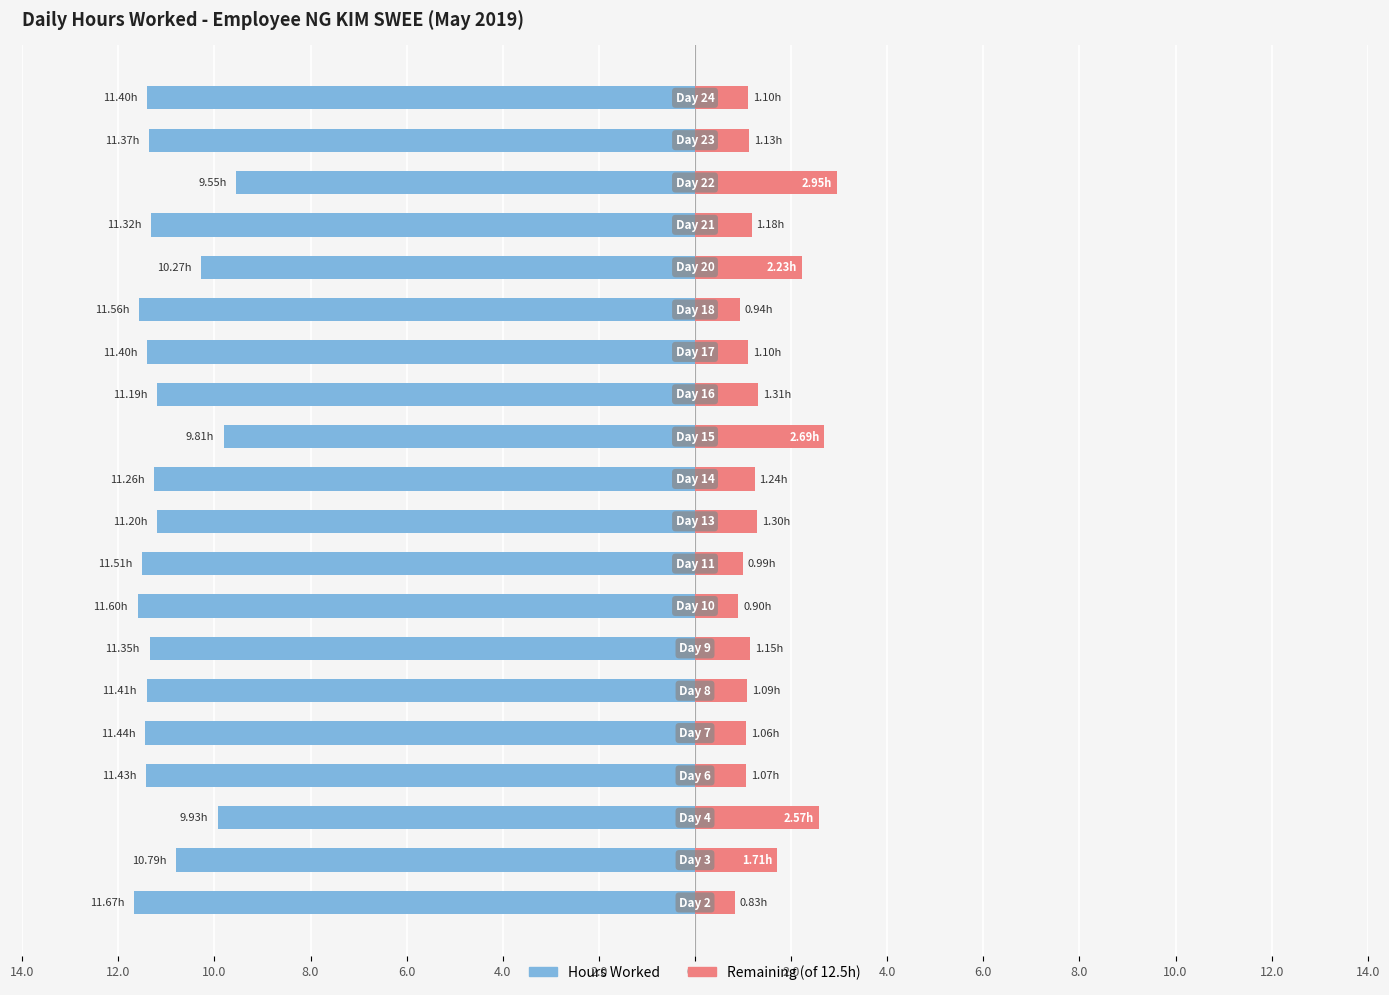

What is the lowest value of the Hours Worked series?

-11.7